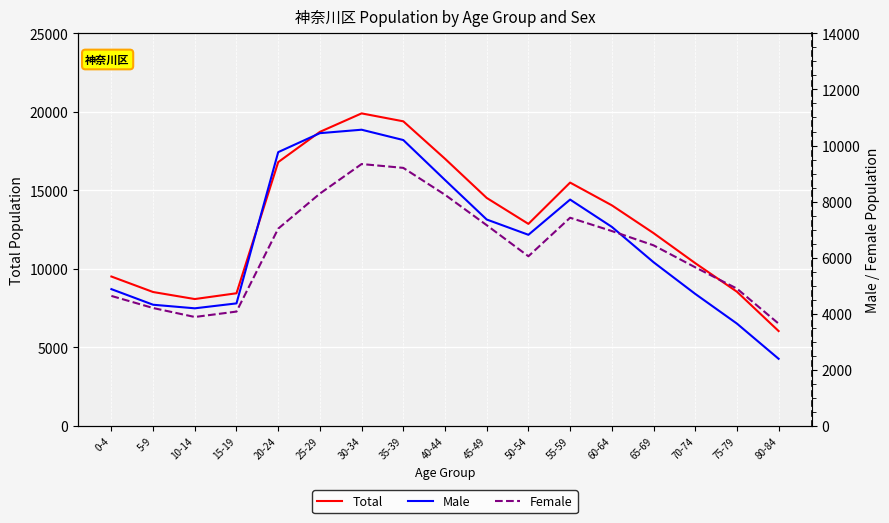

True or false: Total and Female intersect in this chart.

False